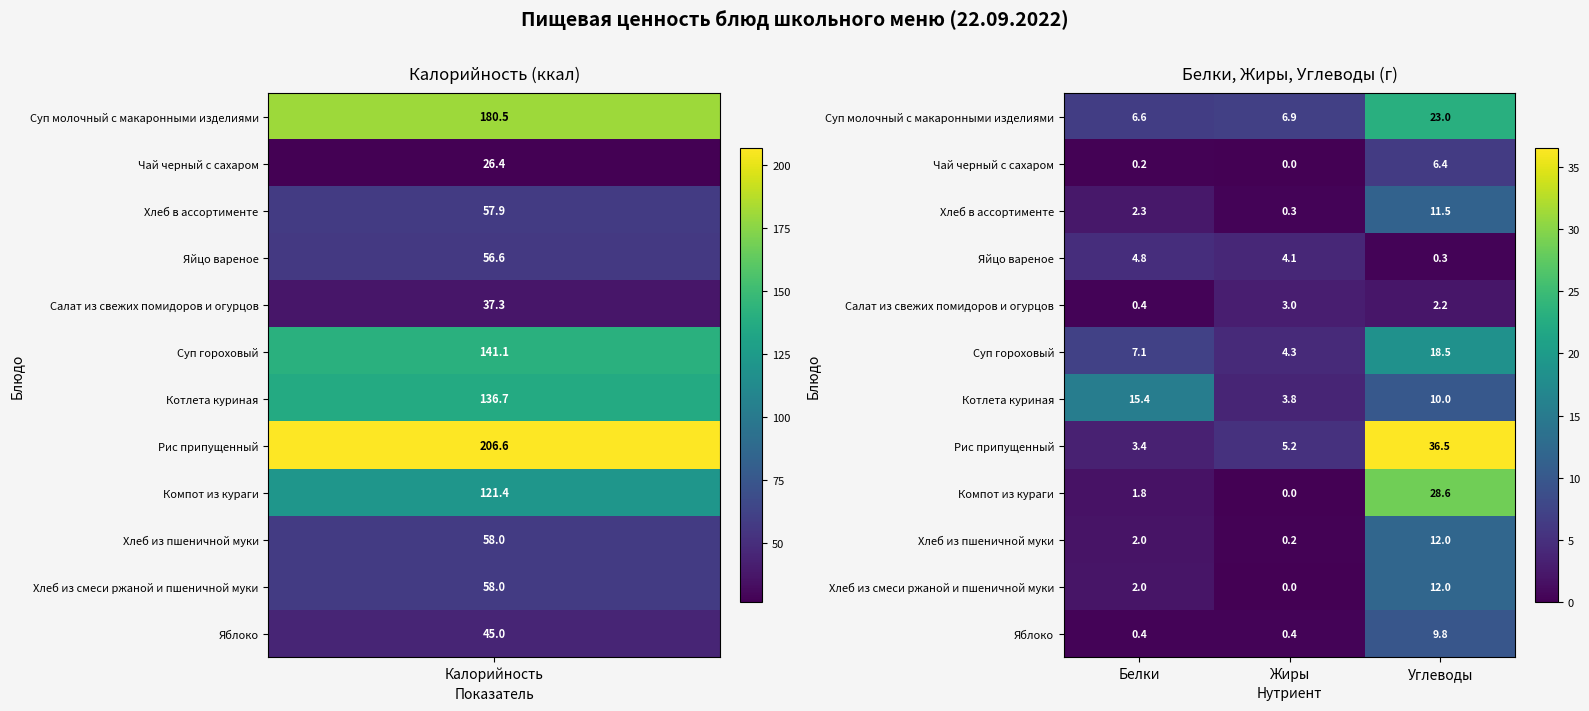

At which category is the sum across all series the highest?

Углеводы